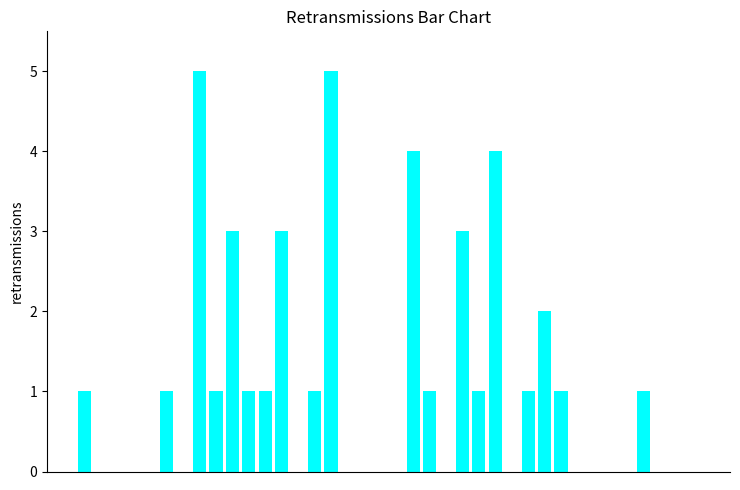

What is the sum of all values?

40